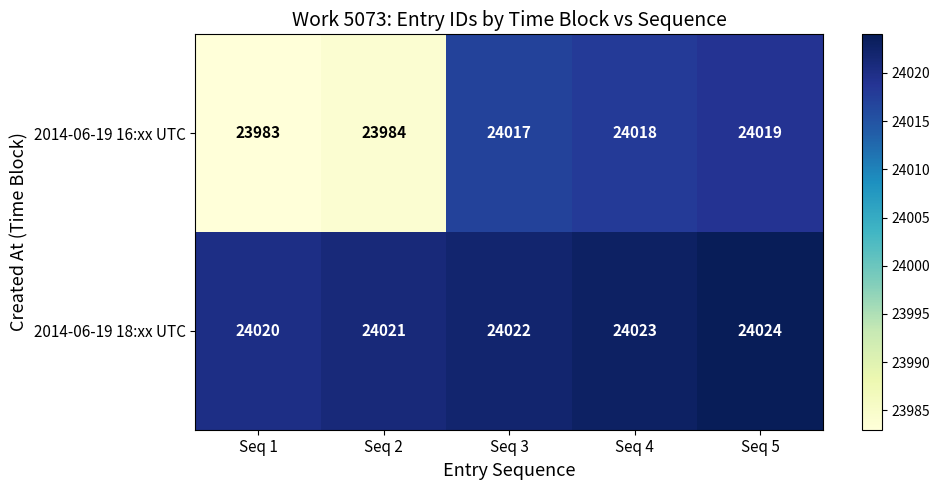

Is it true that 2014-06-19 18:xx UTC equals 8697 at Seq 3?

False